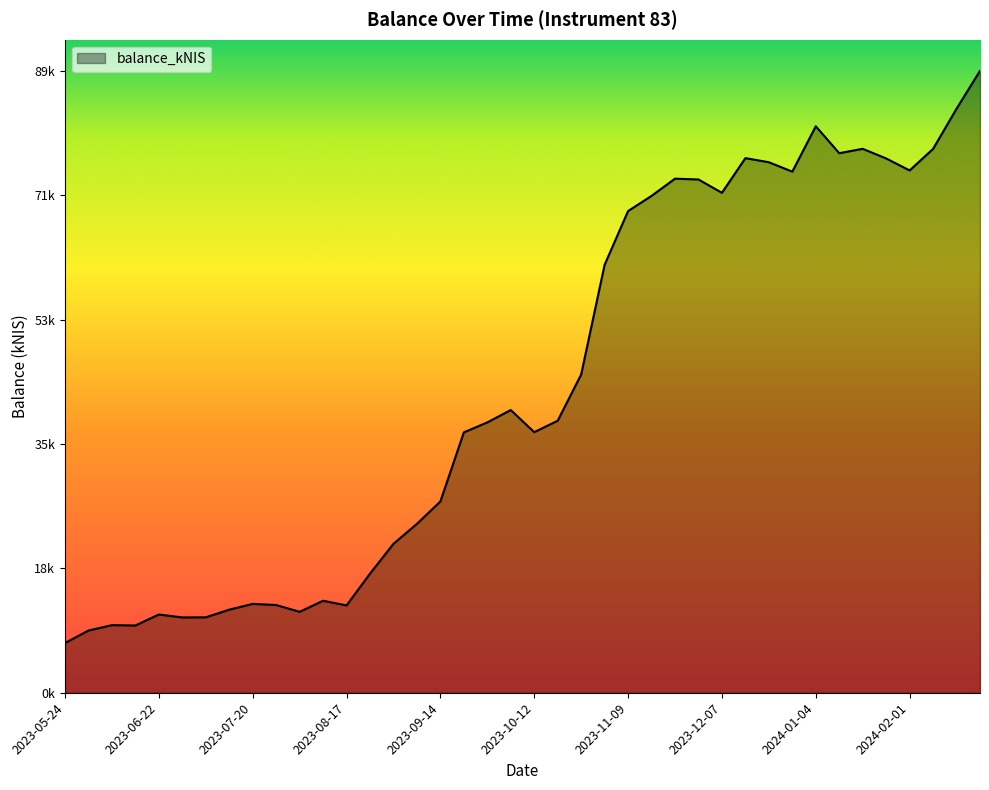

List the labels in order of value, largest first.

2024-02-22, 2024-02-15, 2024-01-04, 2024-01-18, 2024-02-08, 2024-01-11, 2023-12-14, 2024-01-25, 2023-12-21, 2024-02-01, 2023-12-28, 2023-11-23, 2023-11-30, 2023-12-07, 2023-11-16, 2023-11-09, 2023-11-02, 2023-10-26, 2023-10-05, 2023-10-19, 2023-09-28, 2023-10-12, 2023-09-21, 2023-09-14, 2023-09-07, 2023-08-31, 2023-08-24, 2023-08-10, 2023-07-20, 2023-07-26, 2023-08-17, 2023-07-13, 2023-08-03, 2023-06-22, 2023-07-06, 2023-06-29, 2023-06-08, 2023-06-15, 2023-06-01, 2023-05-24